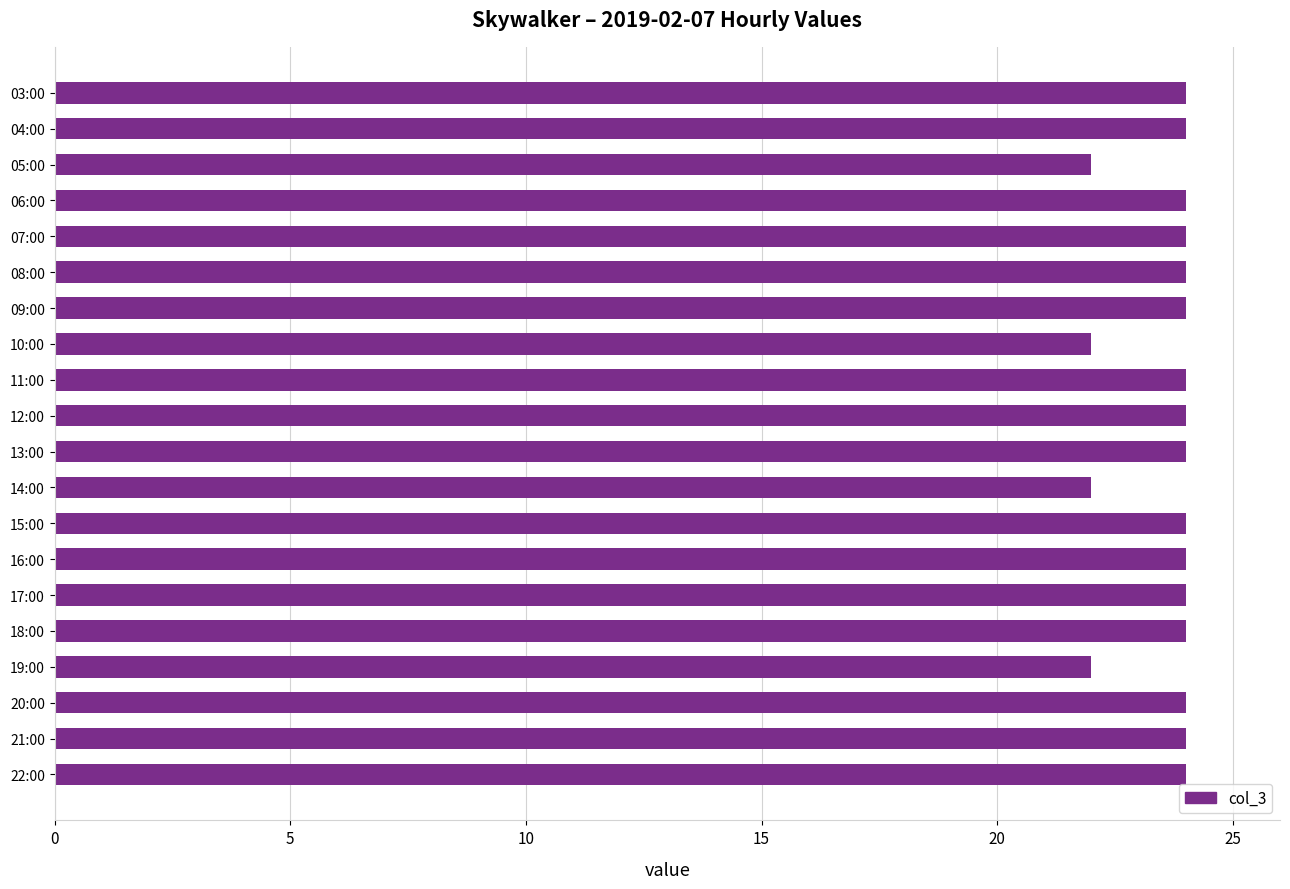

Approximately how many times larger is the value at 06:00 compared to 14:00?

1.1